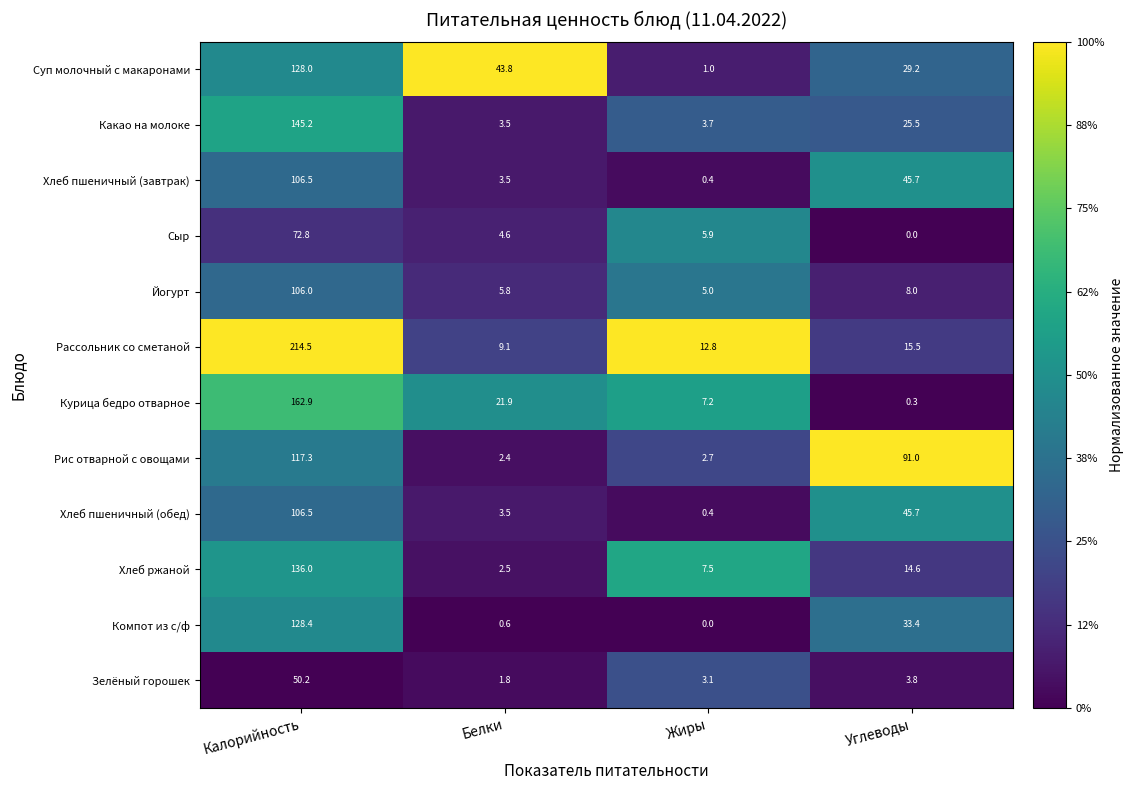

What is the approximate value of Курица бедро отварное at Белки?

21.9